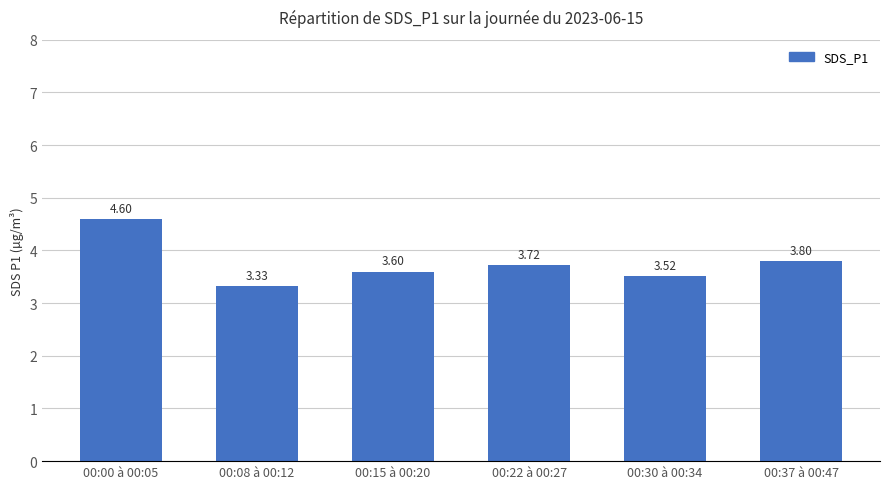

What is the difference between the maximum and second lowest values?

1.1